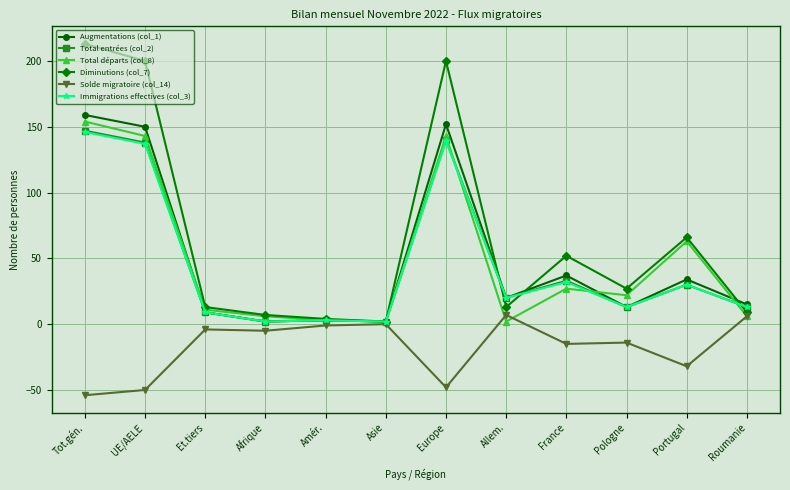

At which category is the sum across all series the highest?

Tot.gén.